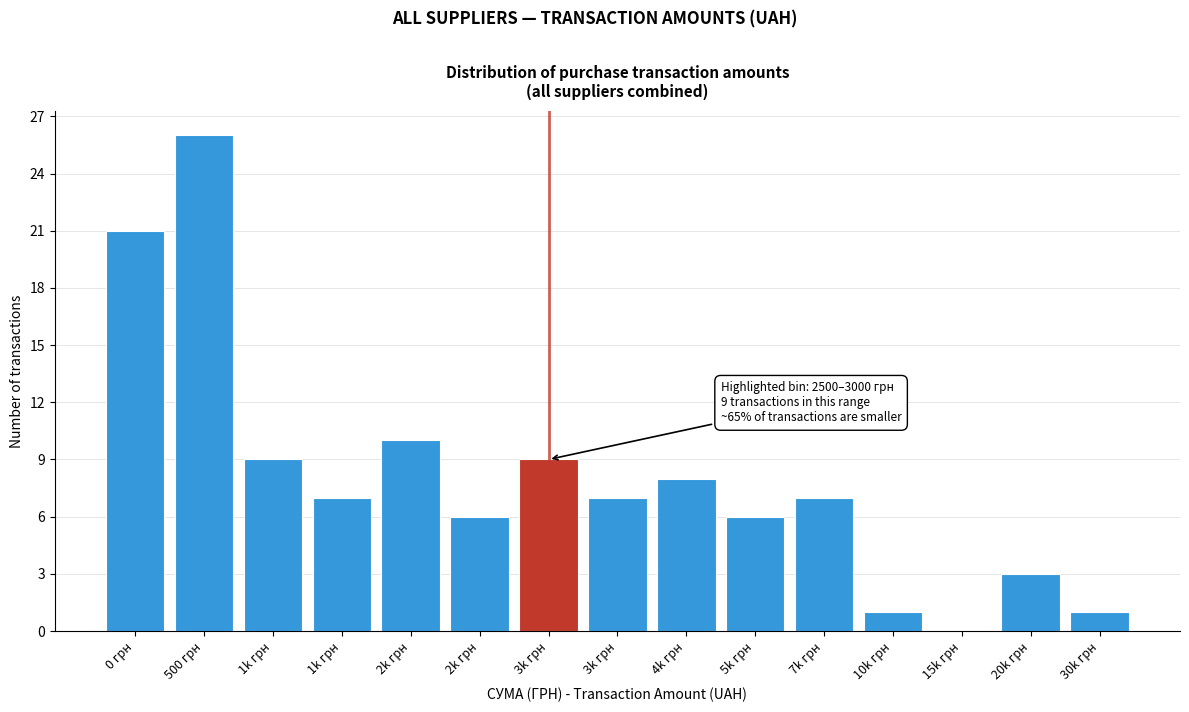

How many positive values are there?

14